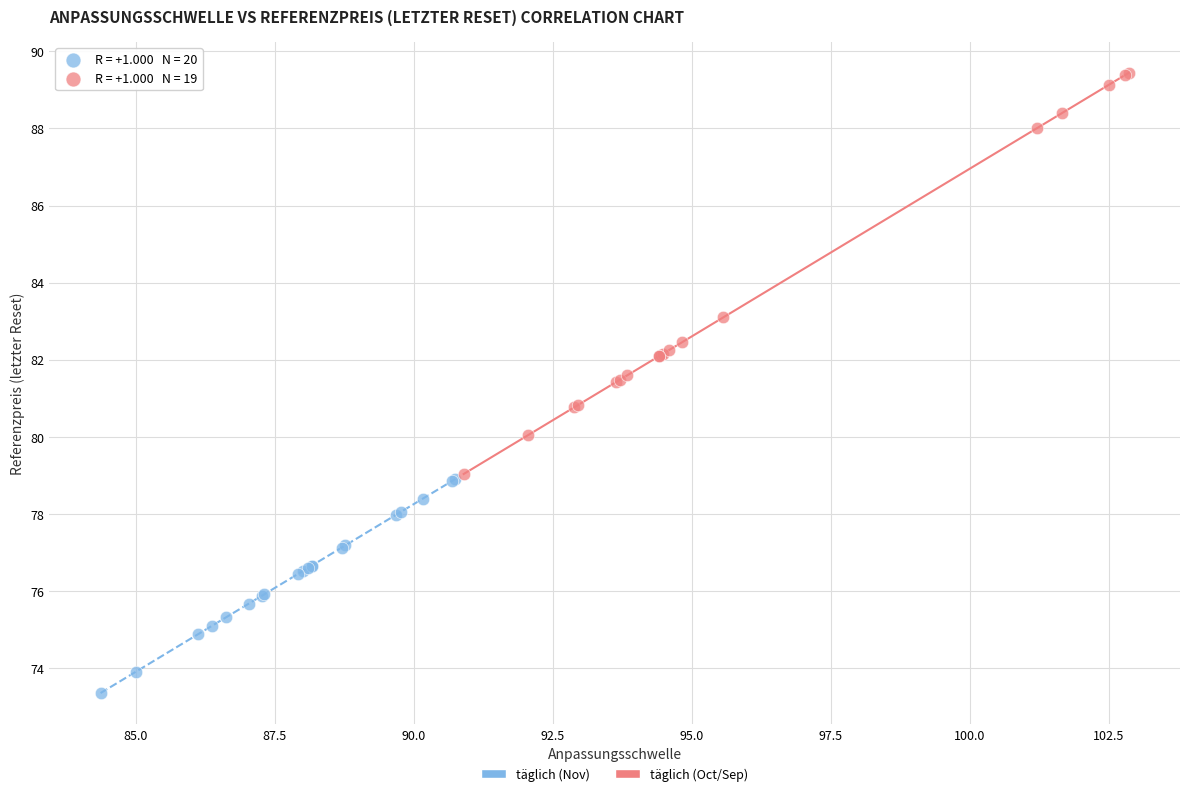

Which series contains the lowest Y value?

täglich (Nov)